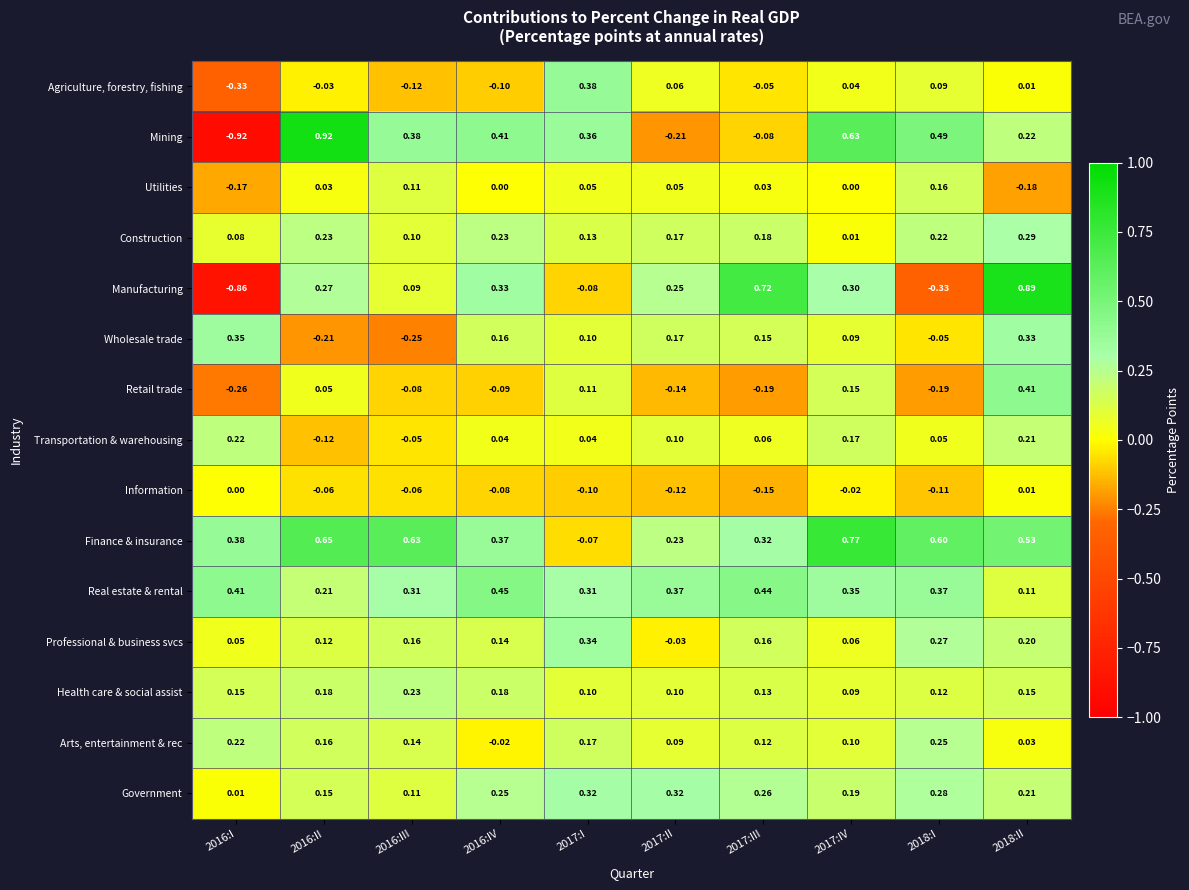

List the series in order of their peak value, highest first.

Mining, Manufacturing, Finance & insurance, Real estate & rental, Retail trade, Agriculture, forestry, fishing, Wholesale trade, Professional & business svcs, Government, Construction, Arts, entertainment & rec, Health care & social assist, Transportation & warehousing, Utilities, Information